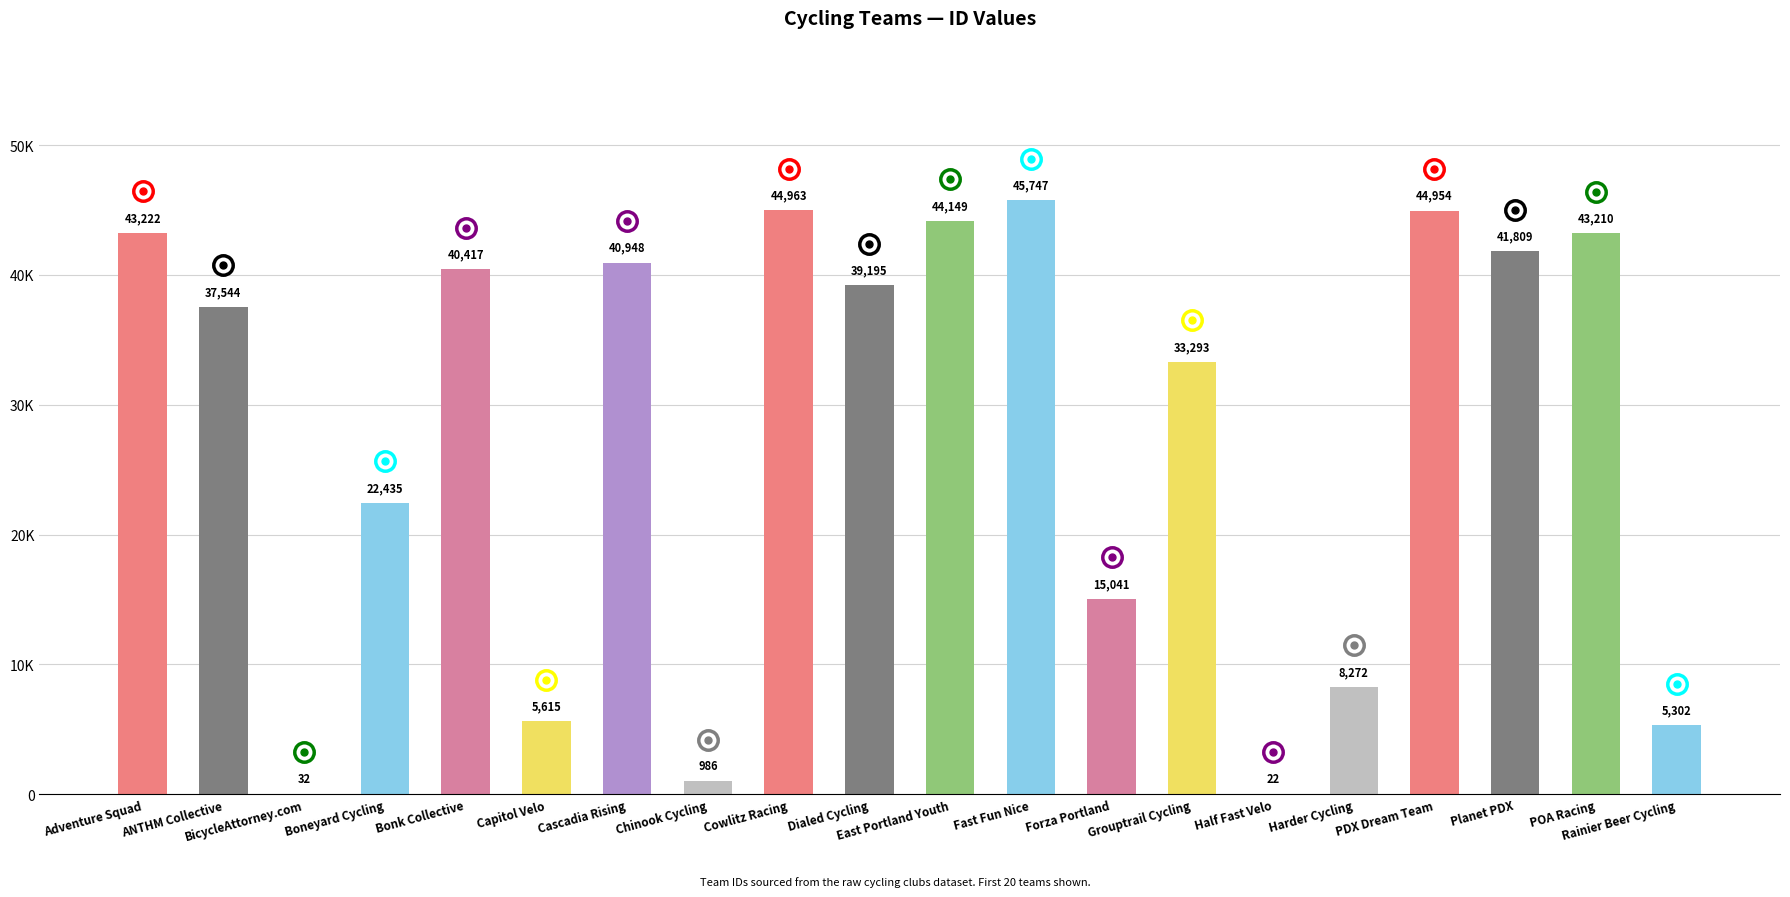

Are the bars horizontal?

No